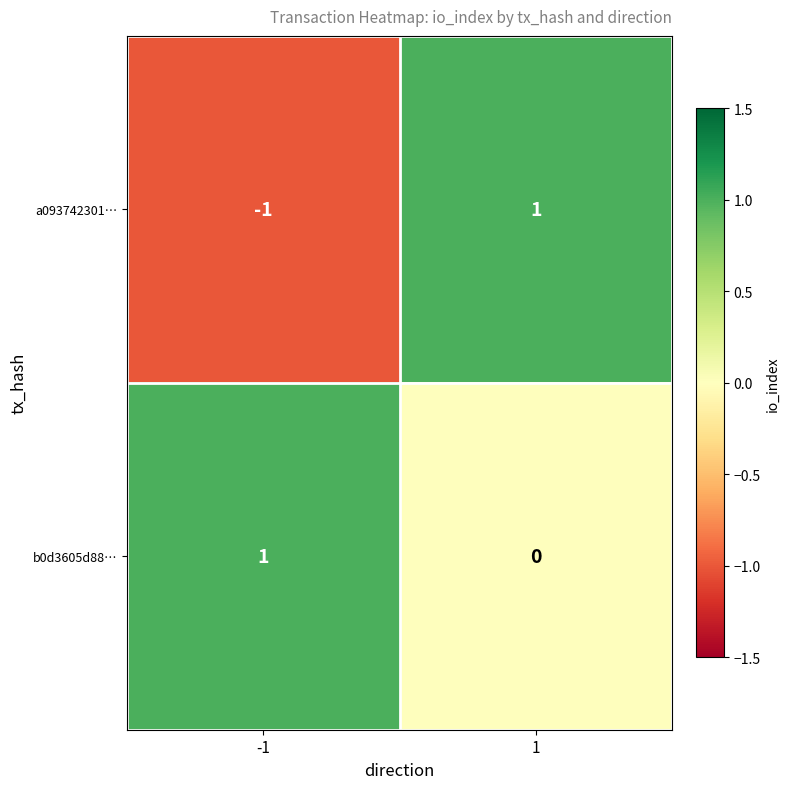

At how many categories does at least one series exceed 0?

2